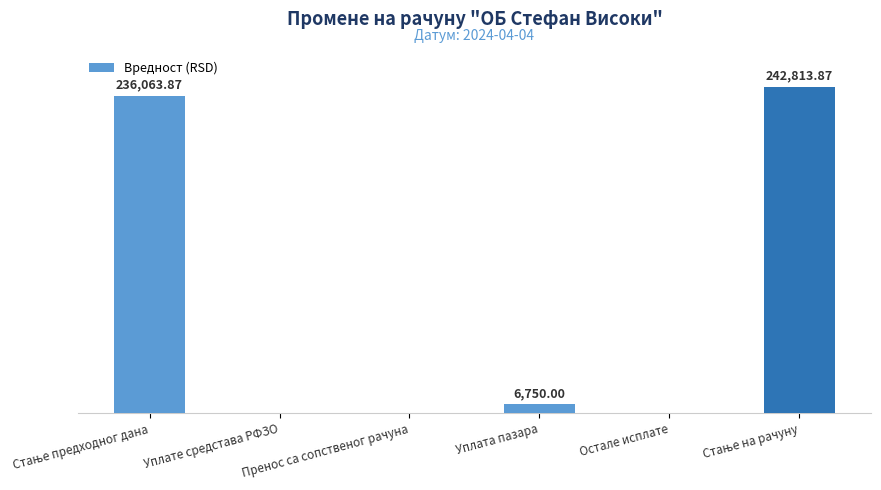

Where is the data nearest to the value 121406?

Уплата пазара